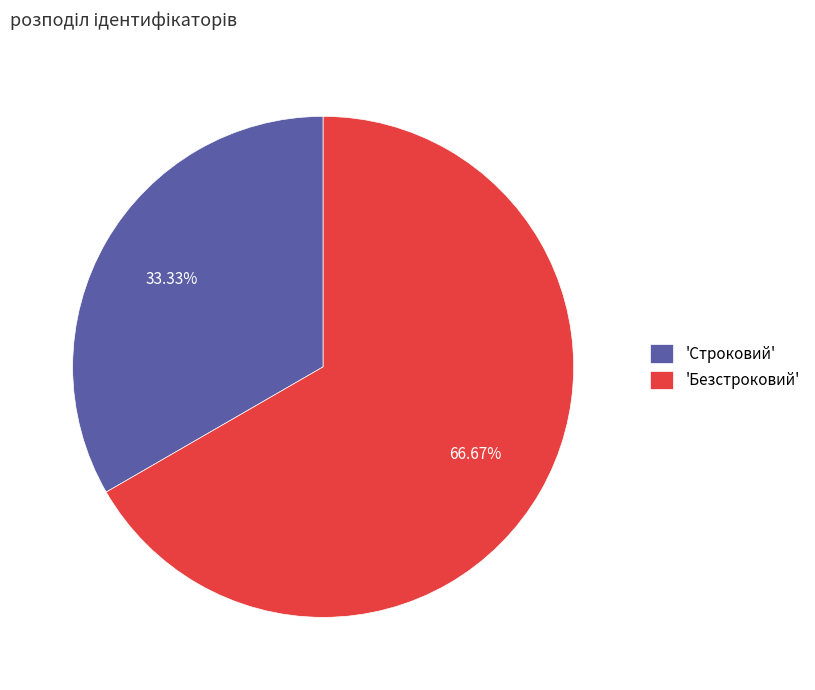

Which slice is the largest?

'Безстроковий'